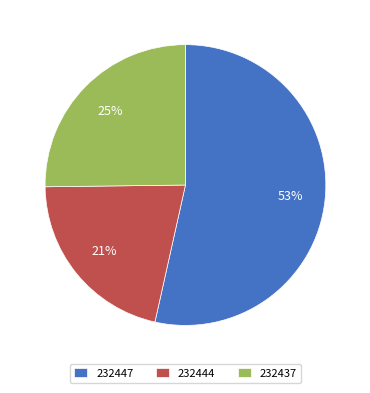

What is the ratio of the value at 232437 to the value at 232444?

1.2